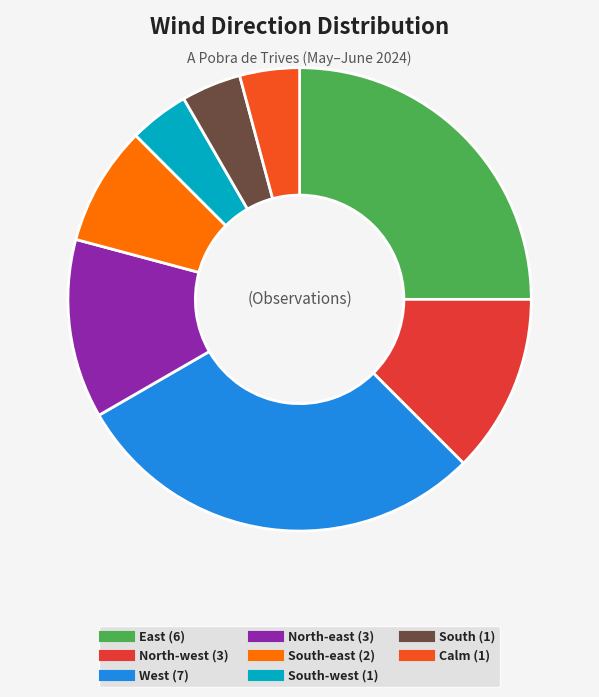

Does any single category account for the majority?

No